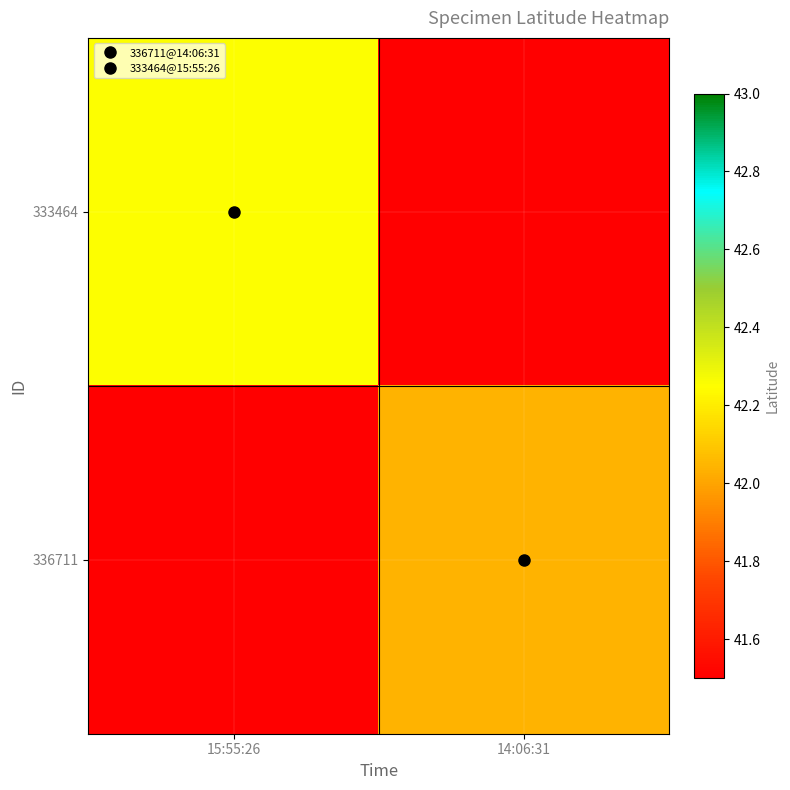

Between 15:55:26 and 14:06:31, which series saw the biggest shift?

333464